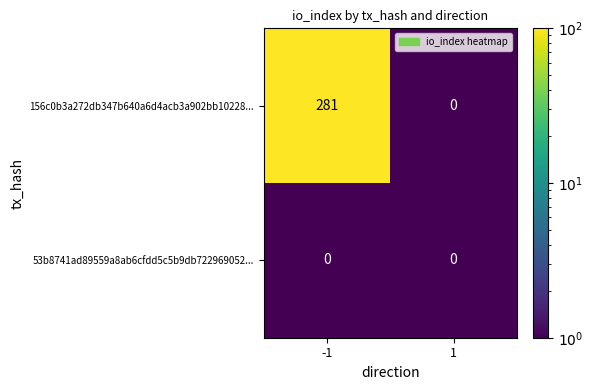

What is the greatest value displayed?

281